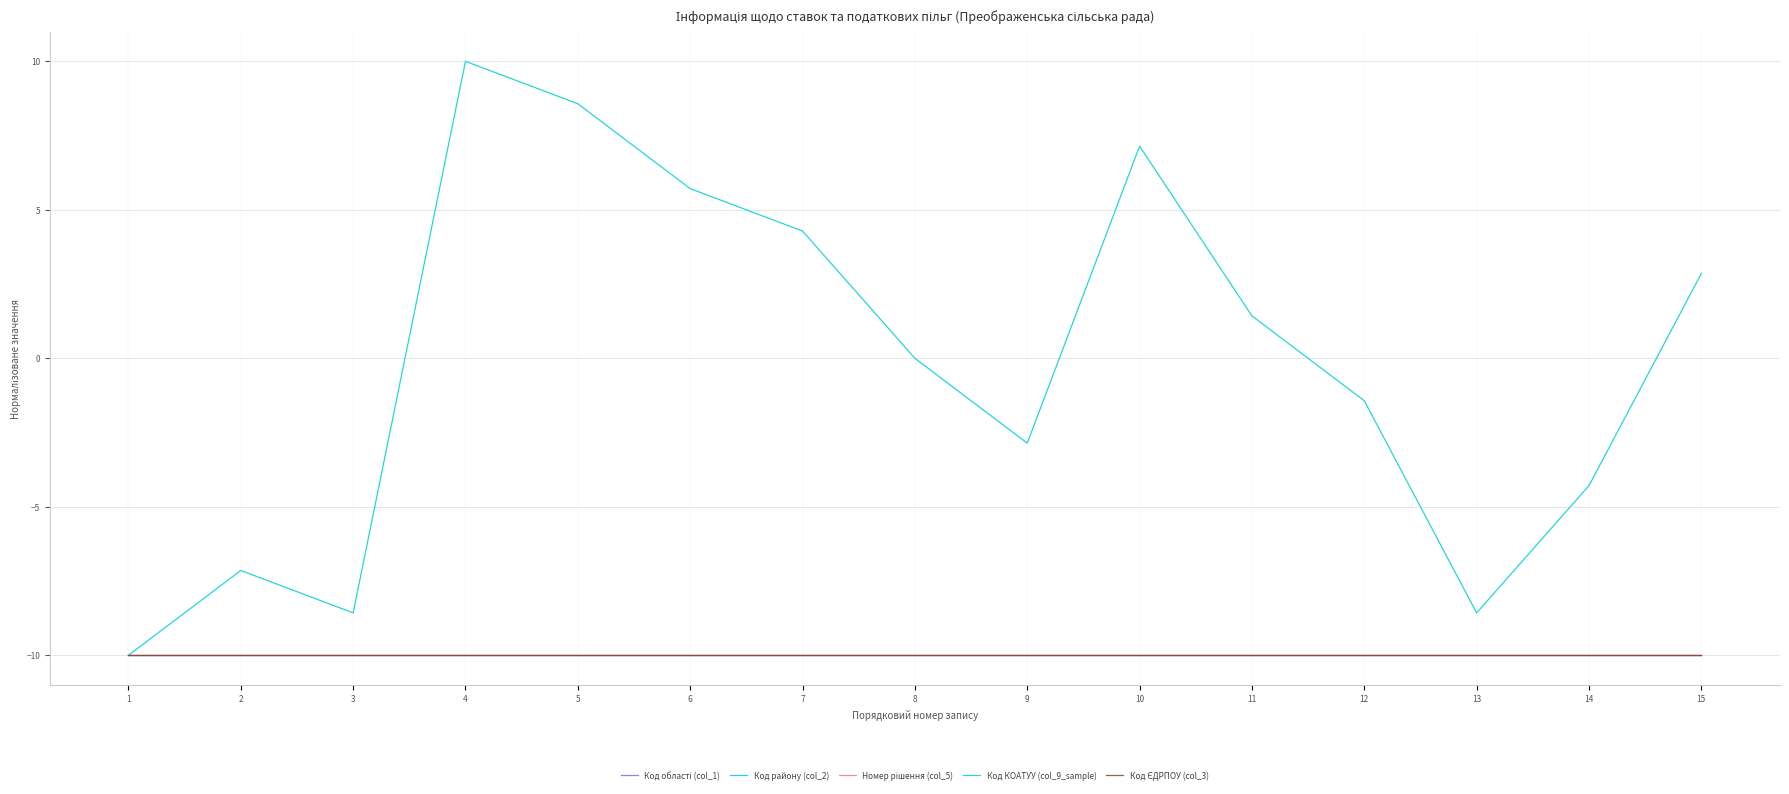

At which category is the sum across all series the highest?

4